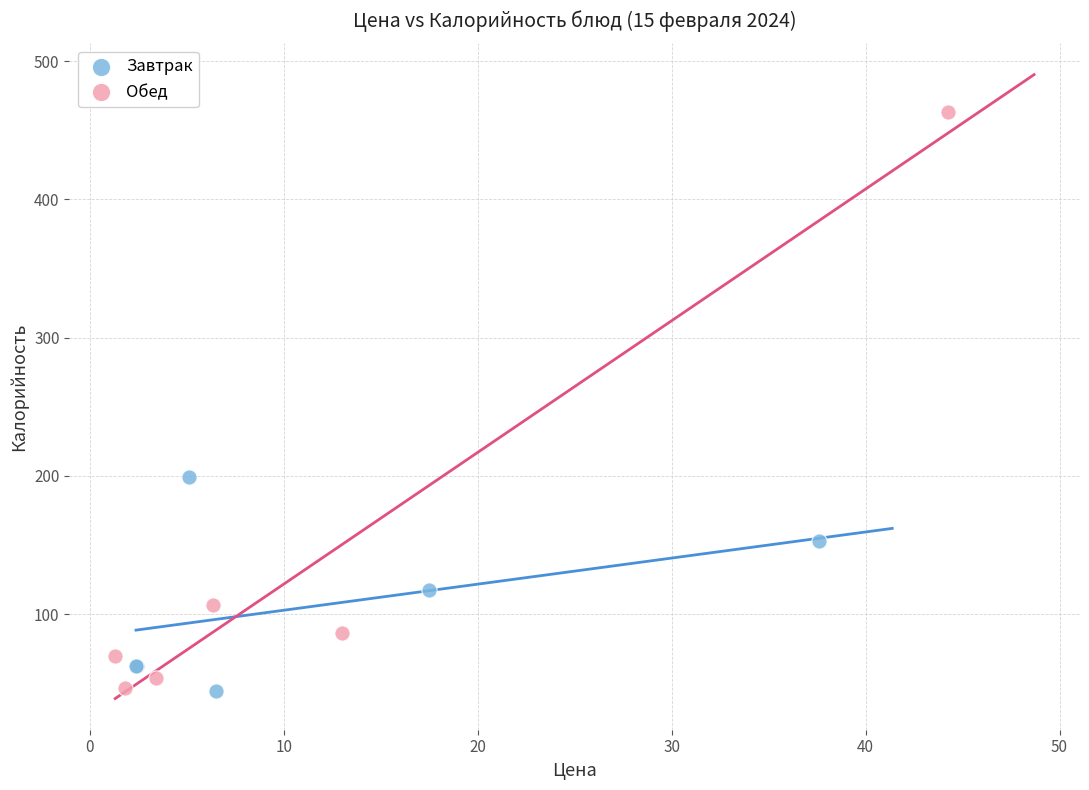

Which series has the largest Y range (max minus min)?

Обед